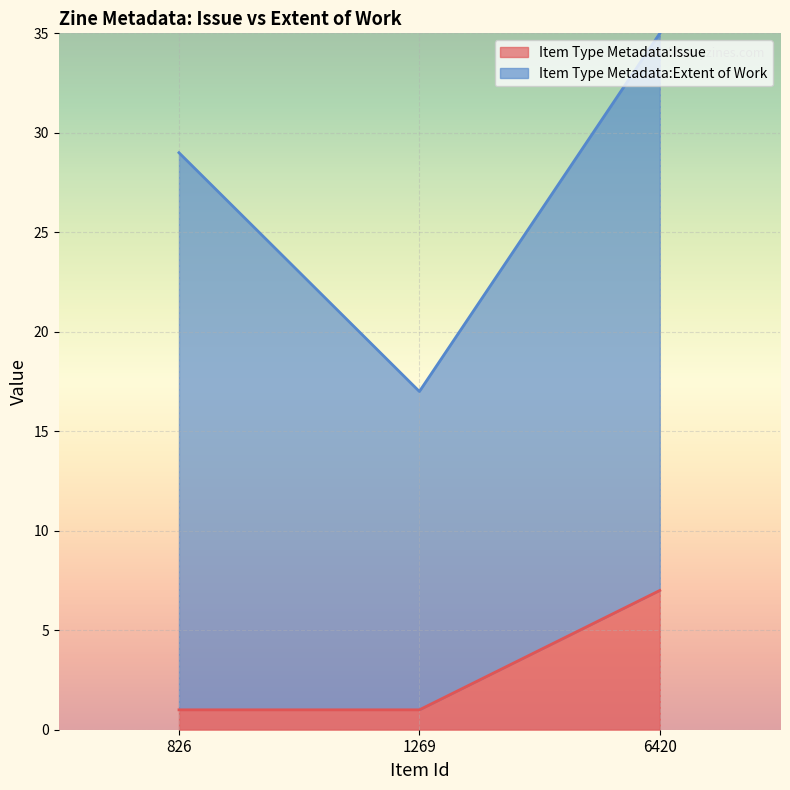

What is the total value across all series at 6420?

35